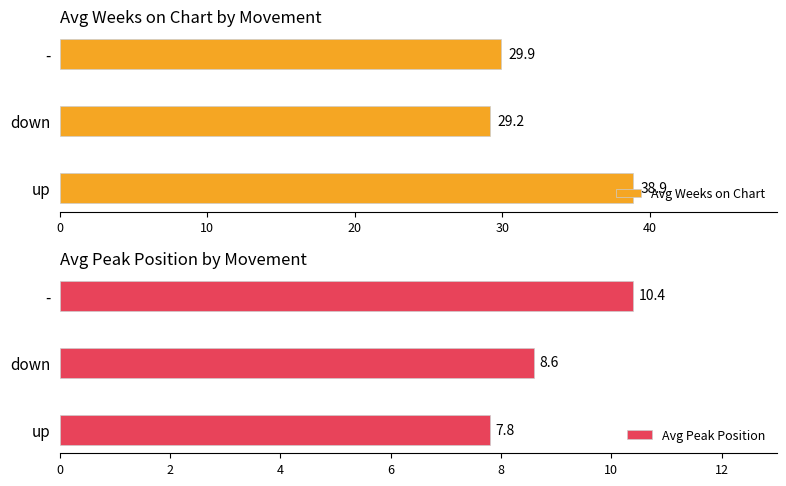

At how many categories does at least one series exceed 22?

3